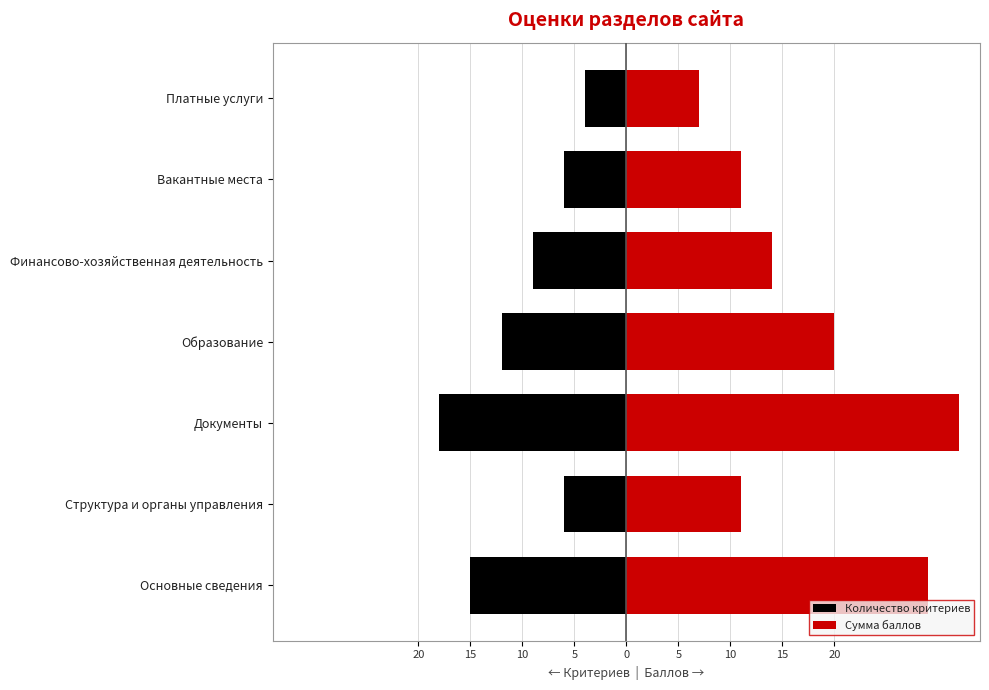

What is the sum of the Сумма баллов values at Платные услуги and Документы?

39